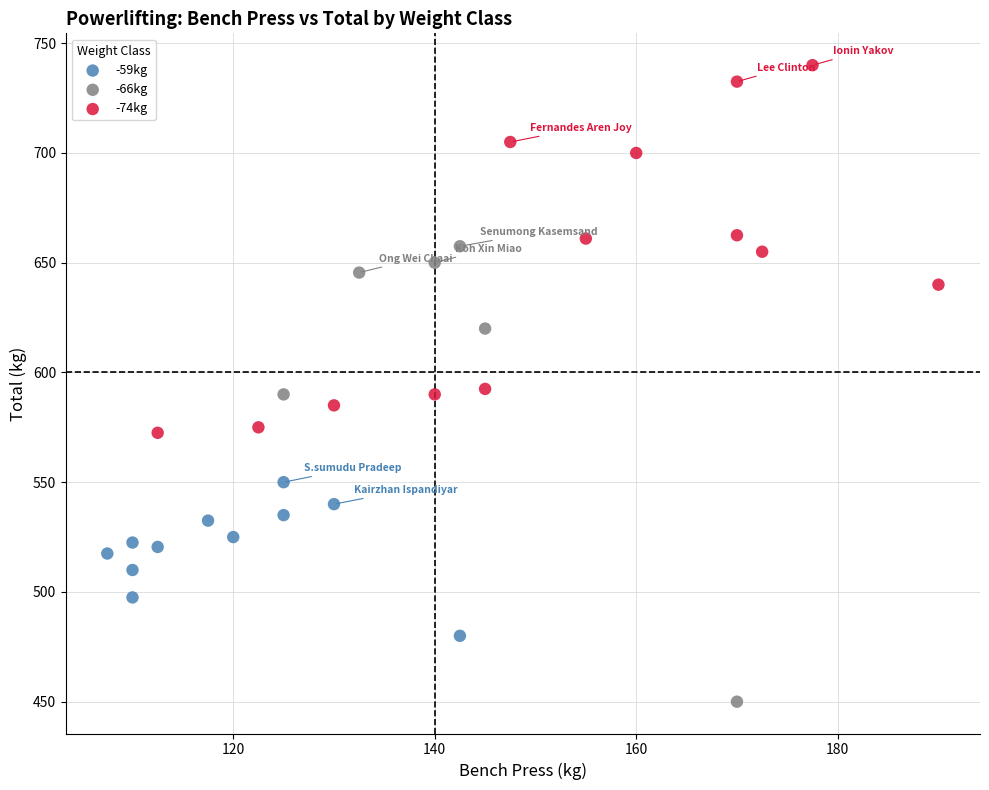

Which series reaches the minimum Y coordinate?

-66kg